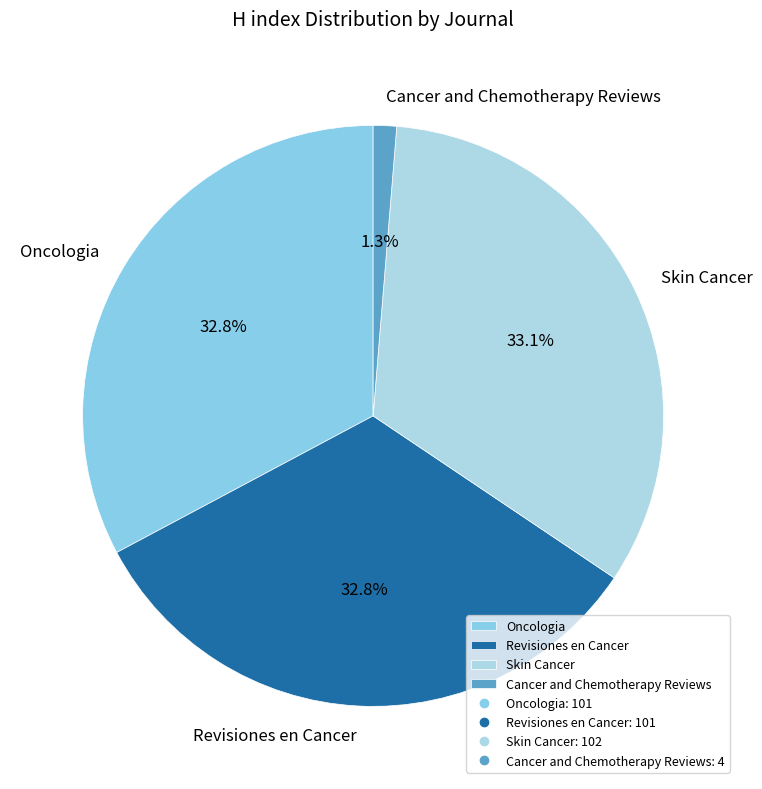

The Cancer and Chemotherapy Reviews slice represents 1% of the pie. True or false?

True